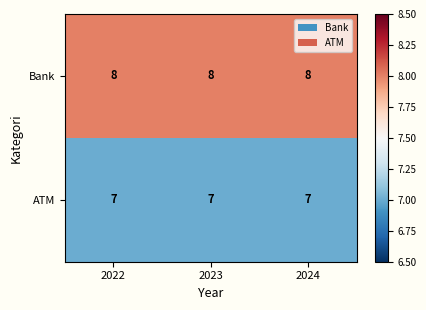

True or false: ATM has a value of 7 at 2022.

True